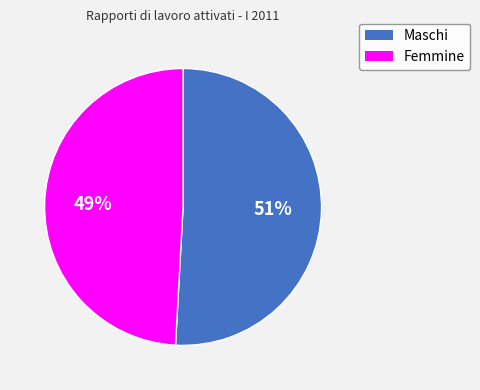

To the nearest percent, what is the difference between the largest and smallest slice percentages?

2%